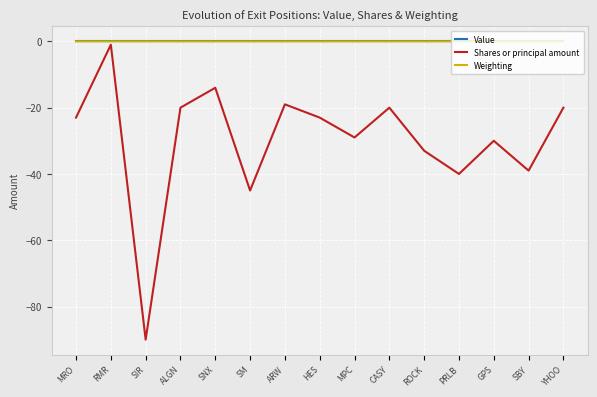

Between ARW and MPC, which series saw the biggest shift?

Shares or principal amount